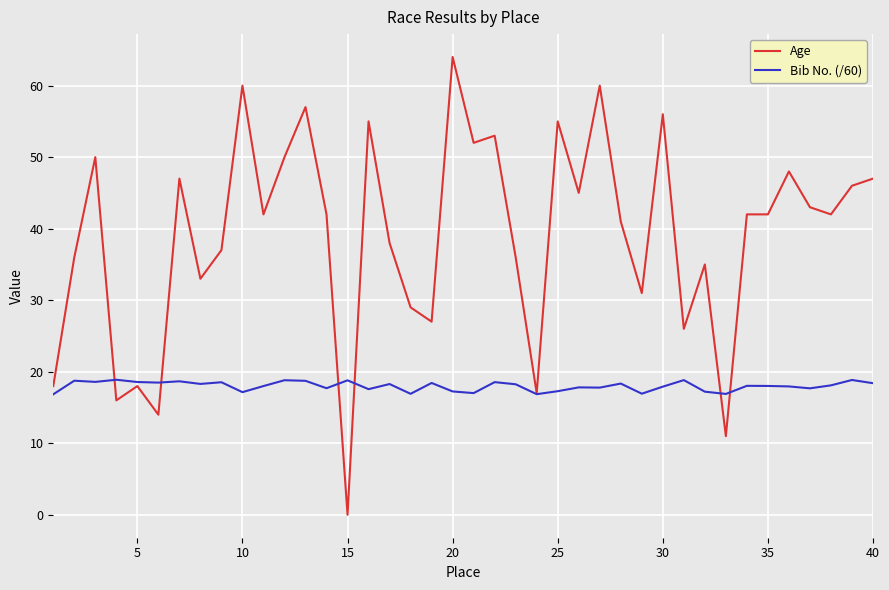

Which series has the largest total across all categories?

Age